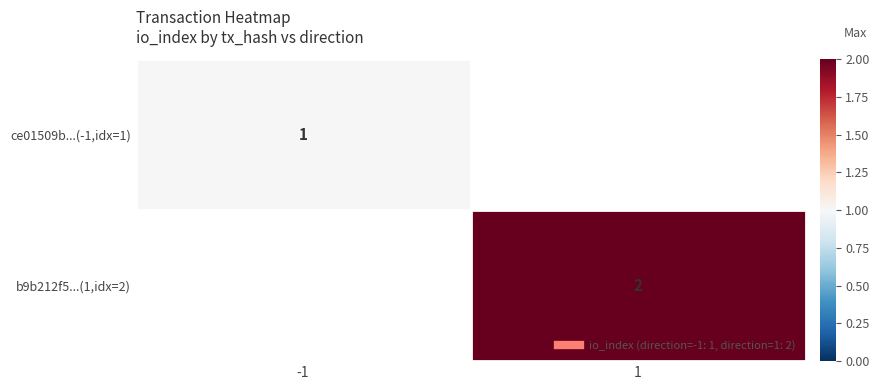

How many positive values does the b9b212f5...(1,idx=2) series have?

1